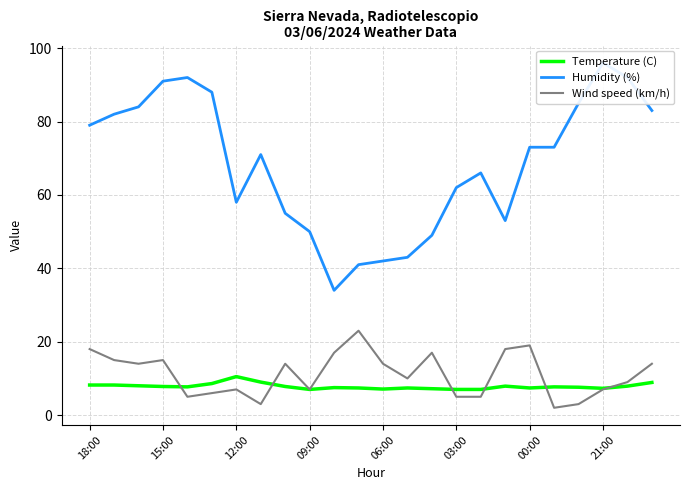

What is the maximum value for Temperature (C)?

10.5